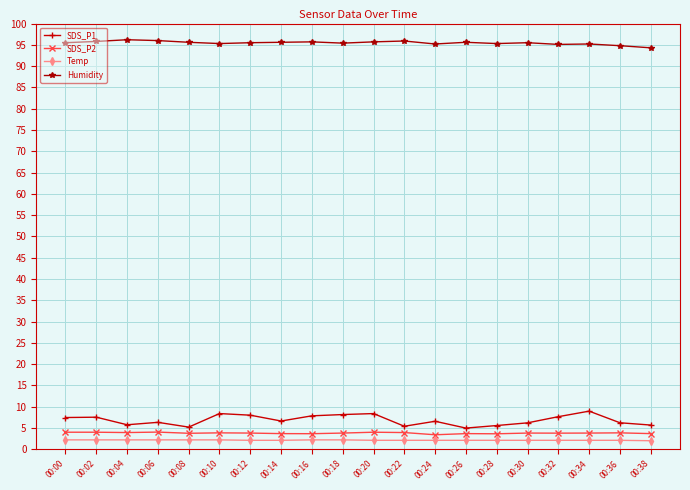

What is the difference between the highest and lowest values at 00:16?

93.5